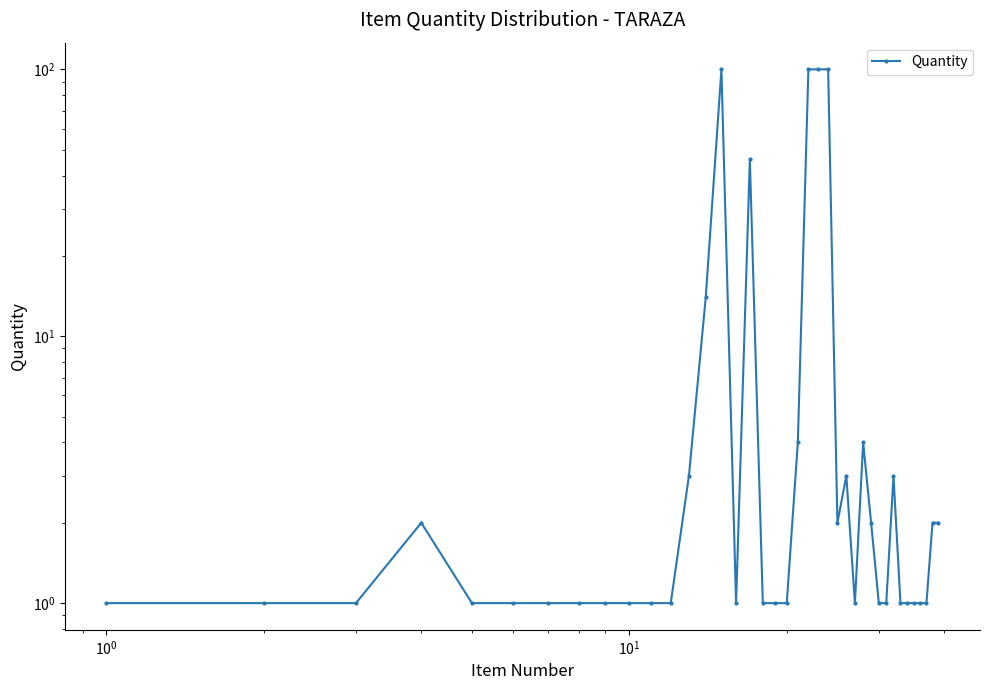

How many interior local valleys (lower than both neighbors) does the data have?

3